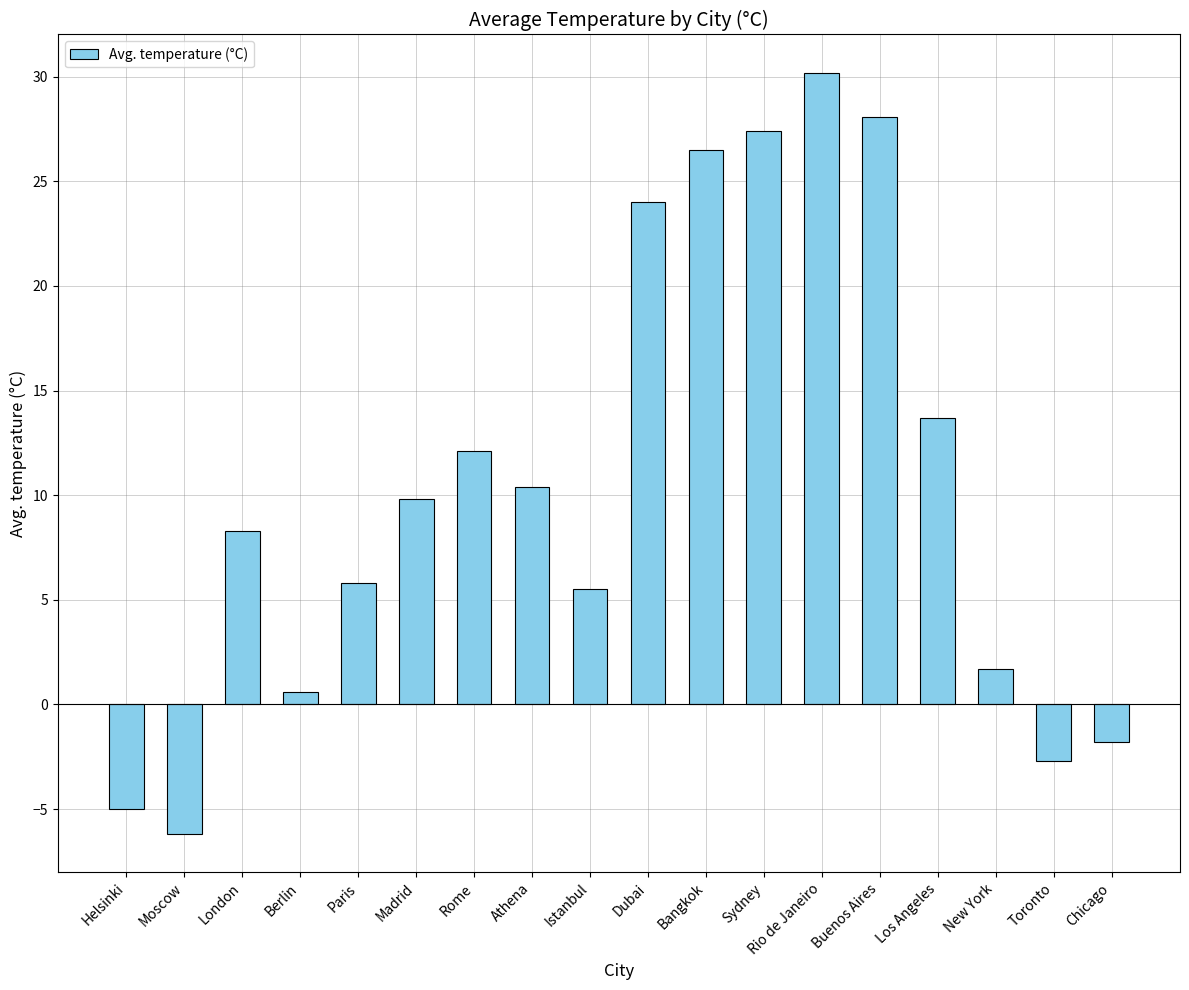

True or false: the data shows 17.6 at Buenos Aires.

False